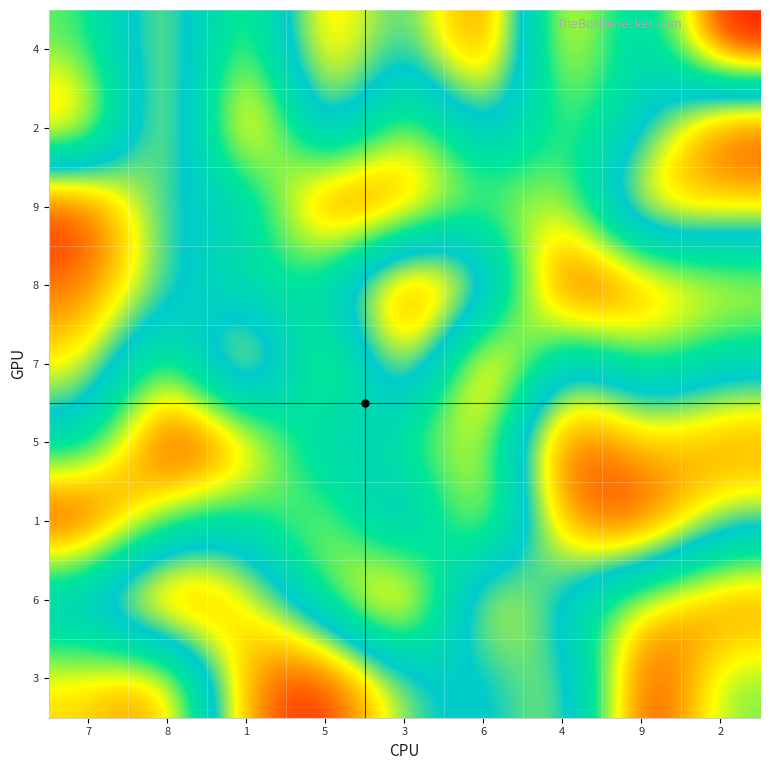

What is the total value across all series at 7?

45